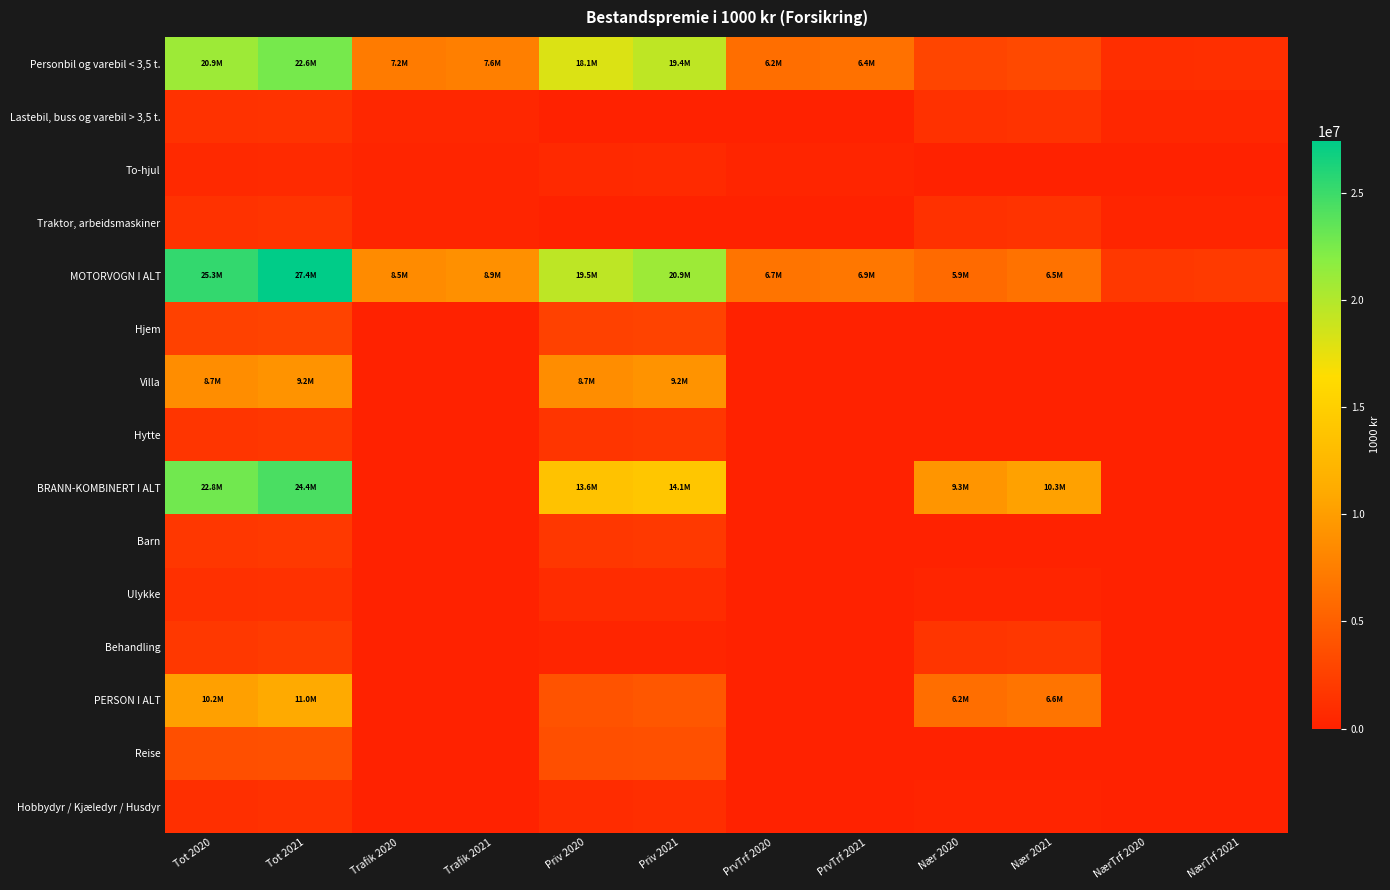

At how many categories does at least one series exceed 26168943?

1